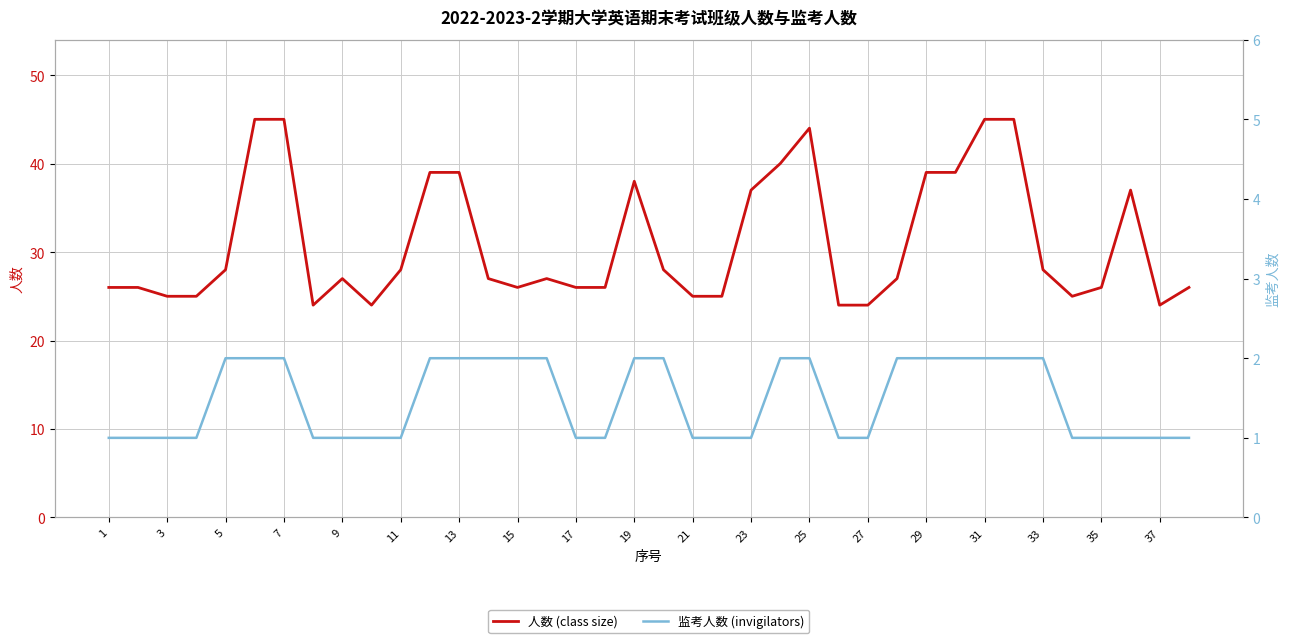

True or false: 监考人数 (invigilators) and 人数 (class size) cross at least once.

False